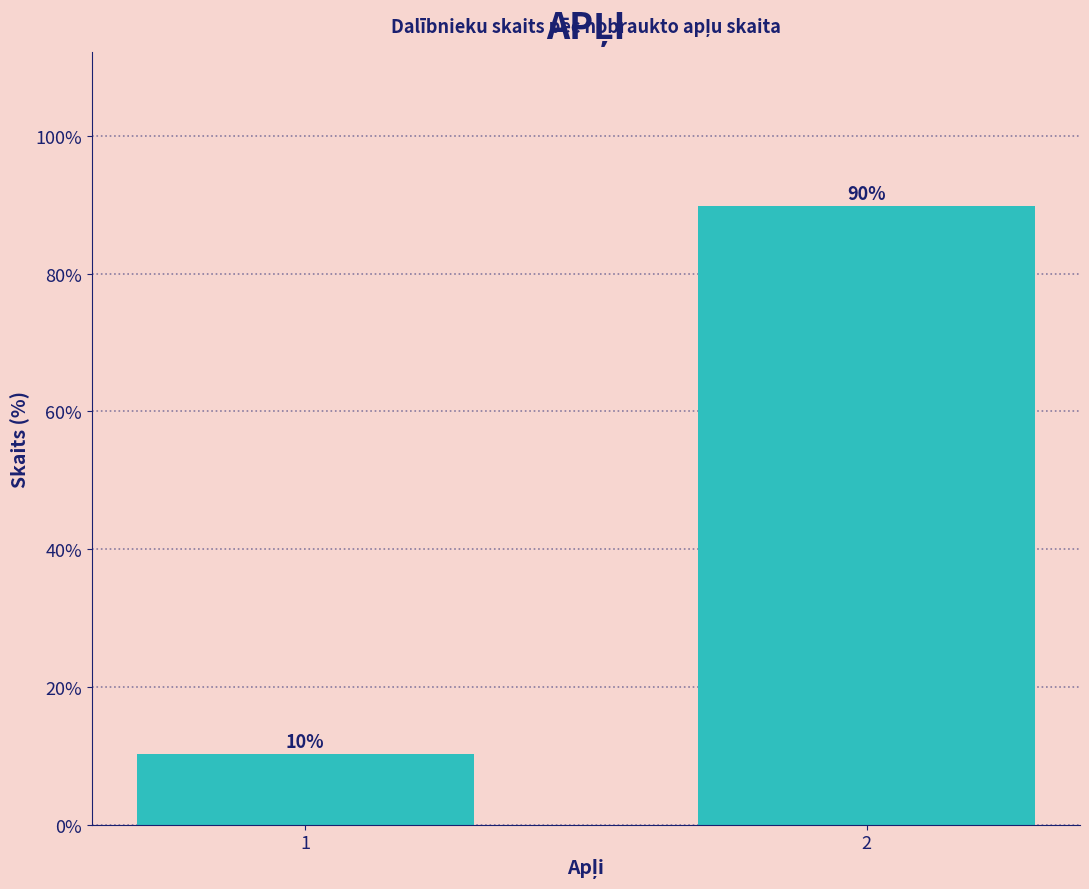

List the labels in order of value, largest first.

2, 1